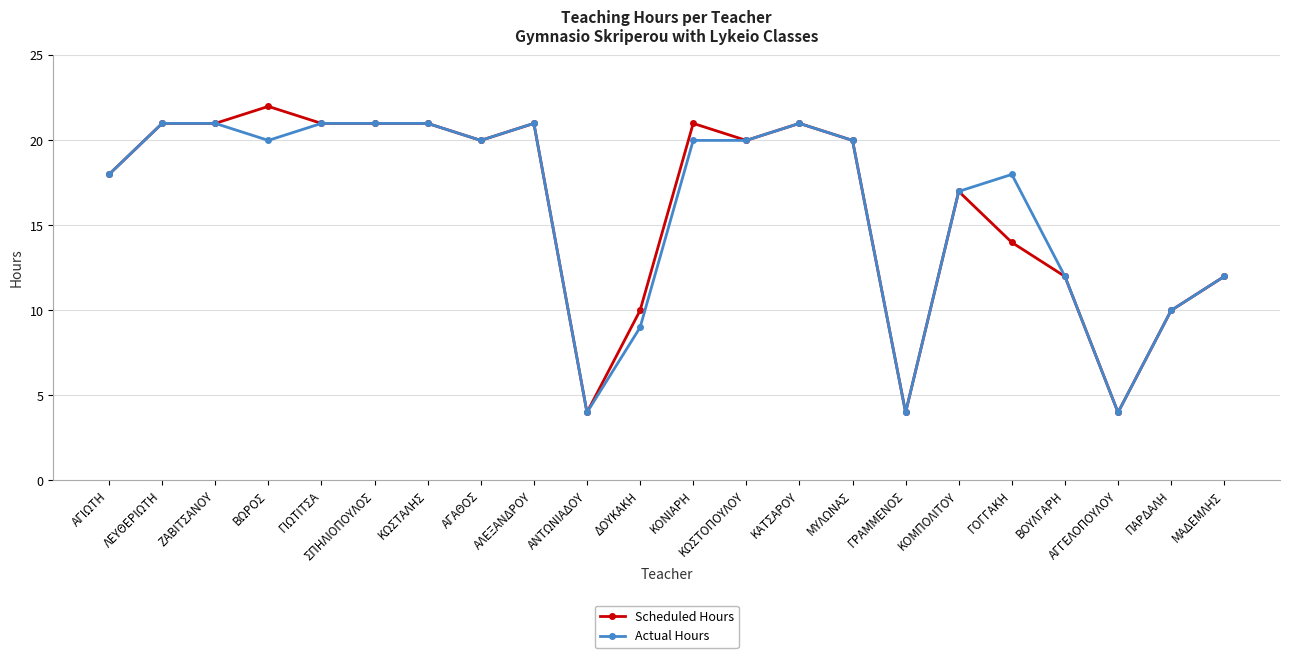

What is the sum of the Scheduled Hours values at ΑΛΕΞΑΝΔΡΟΥ and ΚΟΜΠΟΛΙΤΟΥ?

38